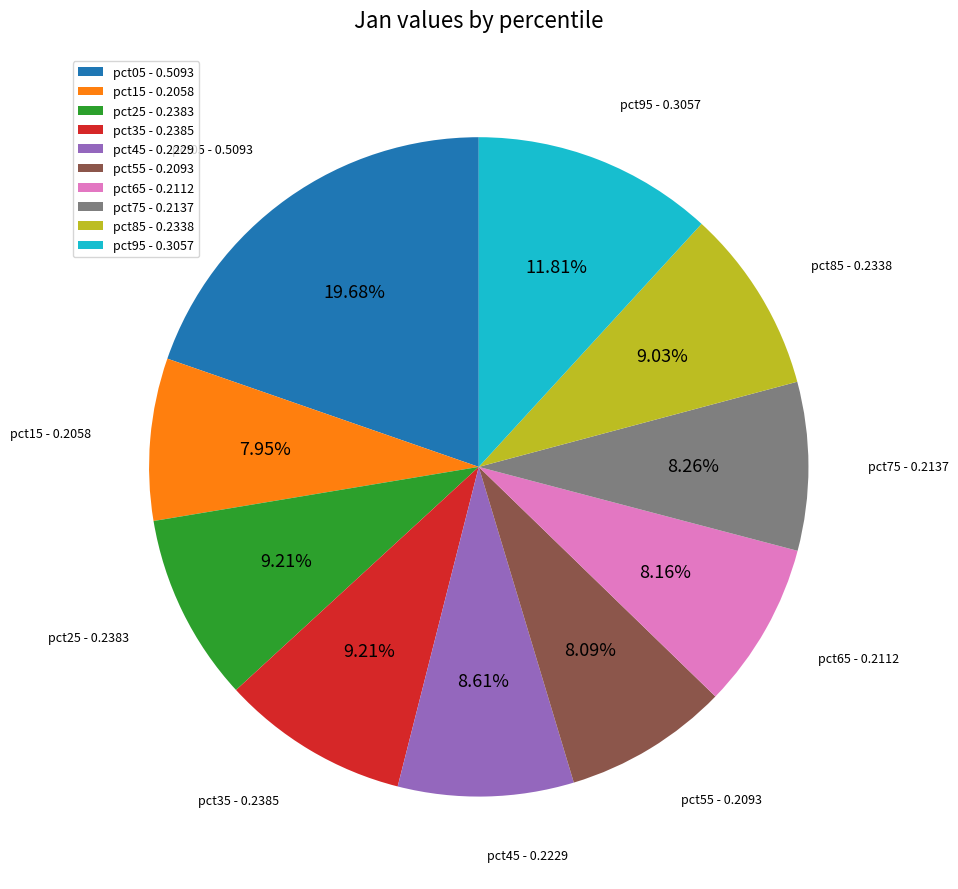

Which has a higher value, pct85 - 0.2338 or pct55 - 0.2093?

pct85 - 0.2338